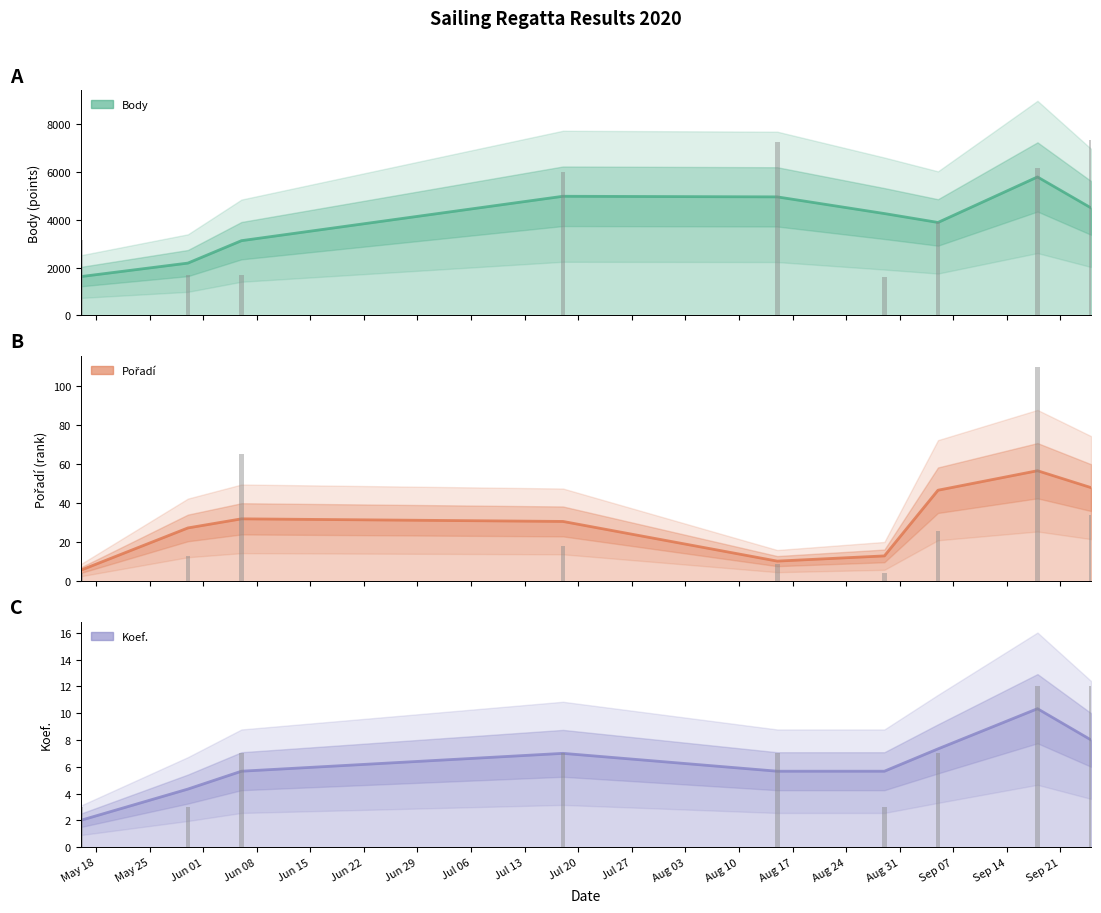

What are all the series names shown in the legend?

Body, Pořadí, Koef.